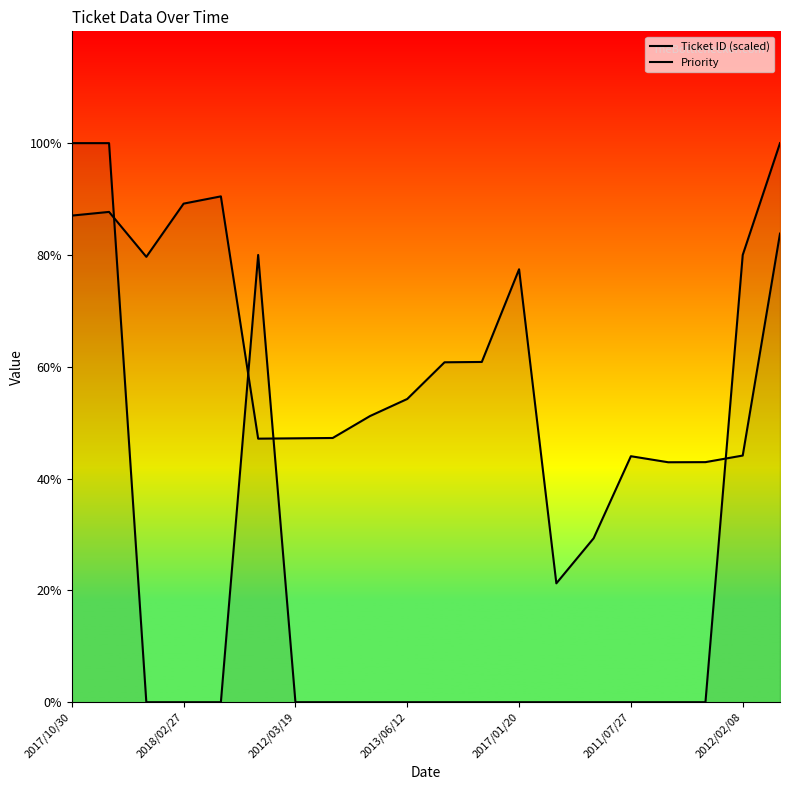

The value of Priority at 2012/02/08 is 48.1. True or false?

False